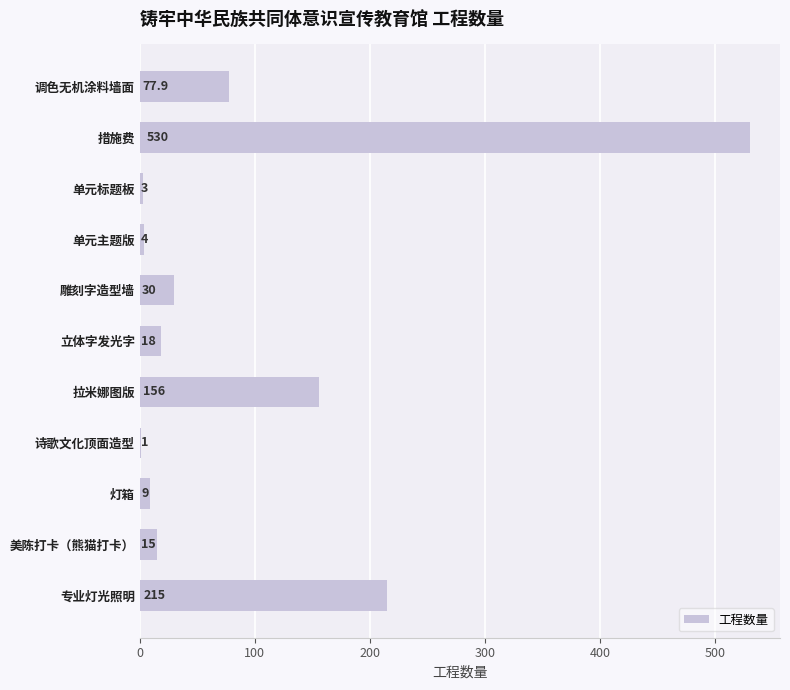

What is the maximum value shown in the chart?

530.0